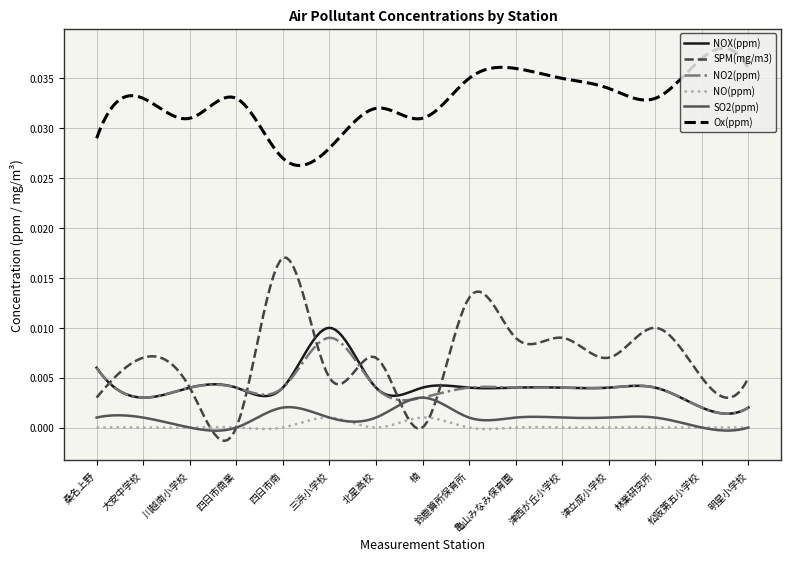

True or false: Ox(ppm) and NO(ppm) cross at least once.

False